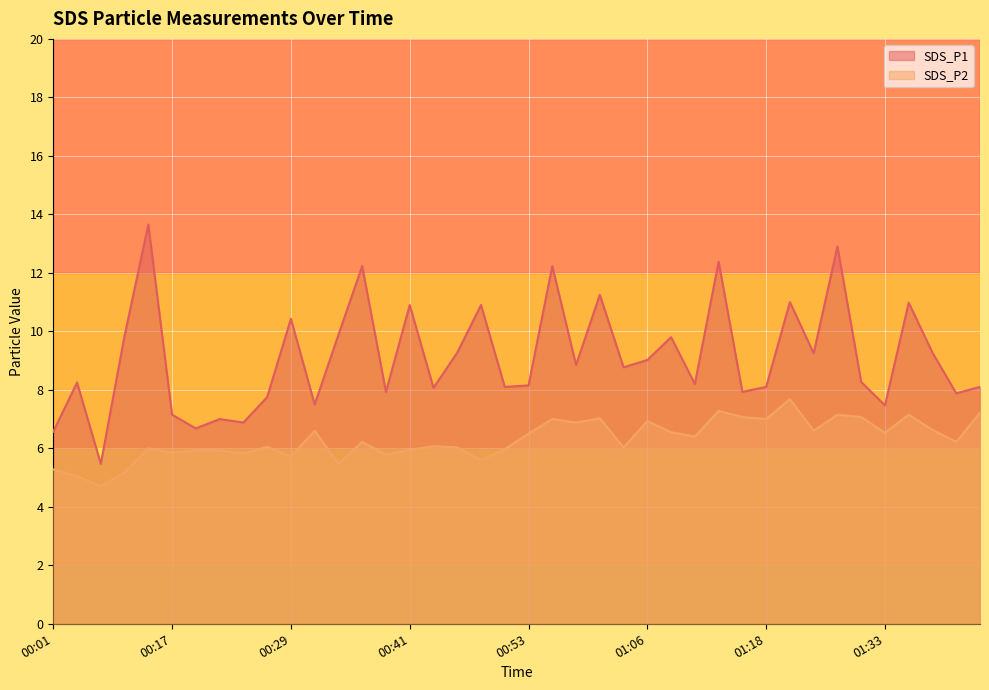

What is the sum of the SDS_P1 values at 01:30 and 00:04?

16.5